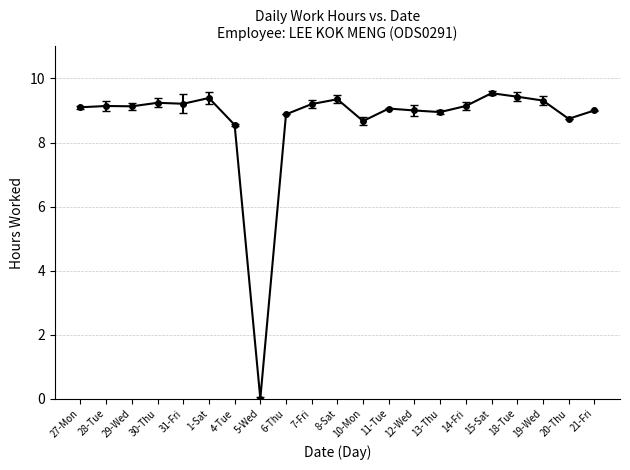

What is the approximate value at 10-Mon?

8.7